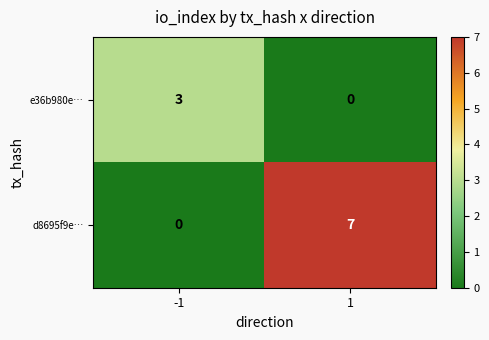

At how many categories does at least one series exceed 2?

2